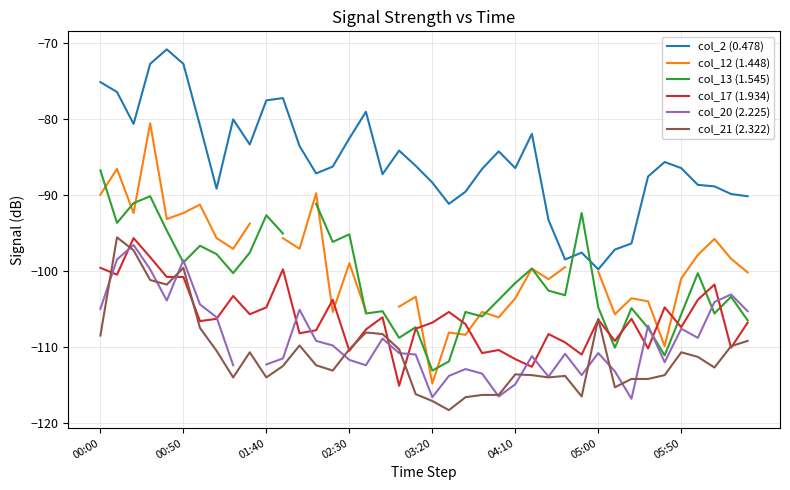

What value does the col_17 (1.934) series have at 36?

-103.8